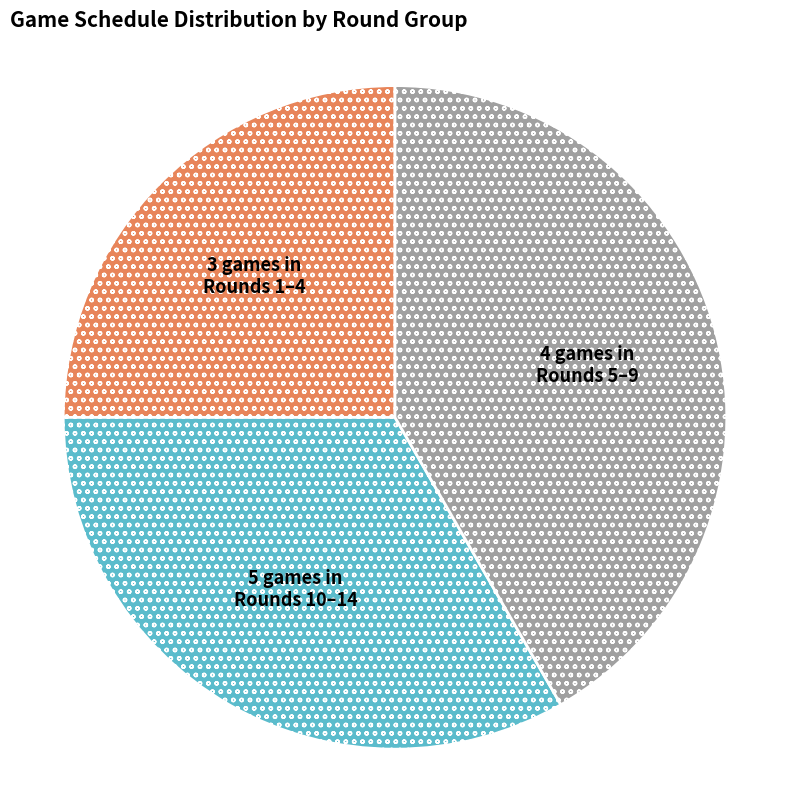

Which has a higher value, 5 games in Rounds 10–14 or 3 games in Rounds 1–4?

5 games in Rounds 10–14